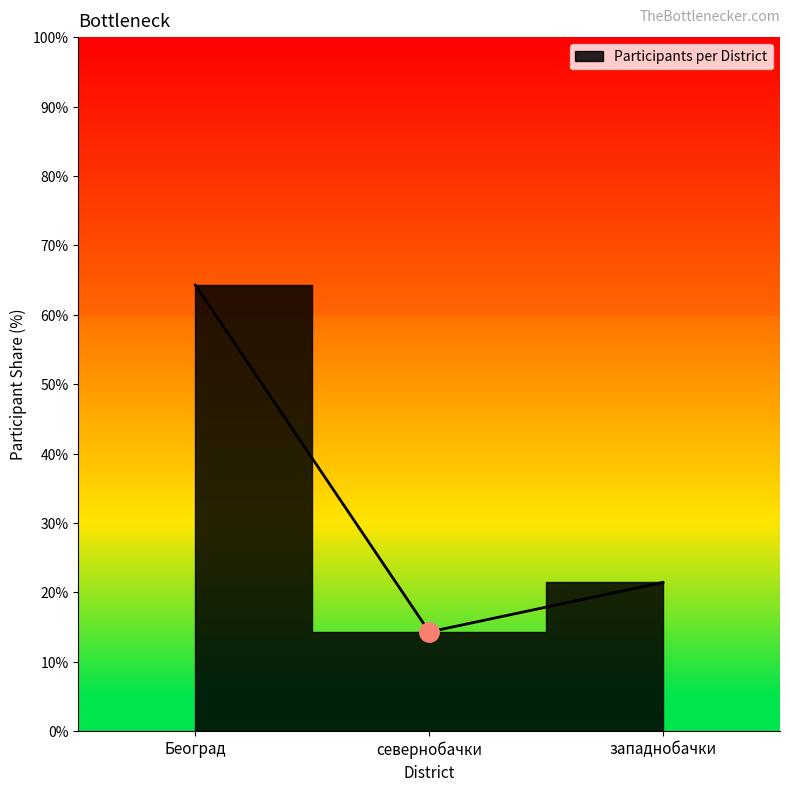

List the labels in order of value, largest first.

Београд, западнобачки, севернобачки